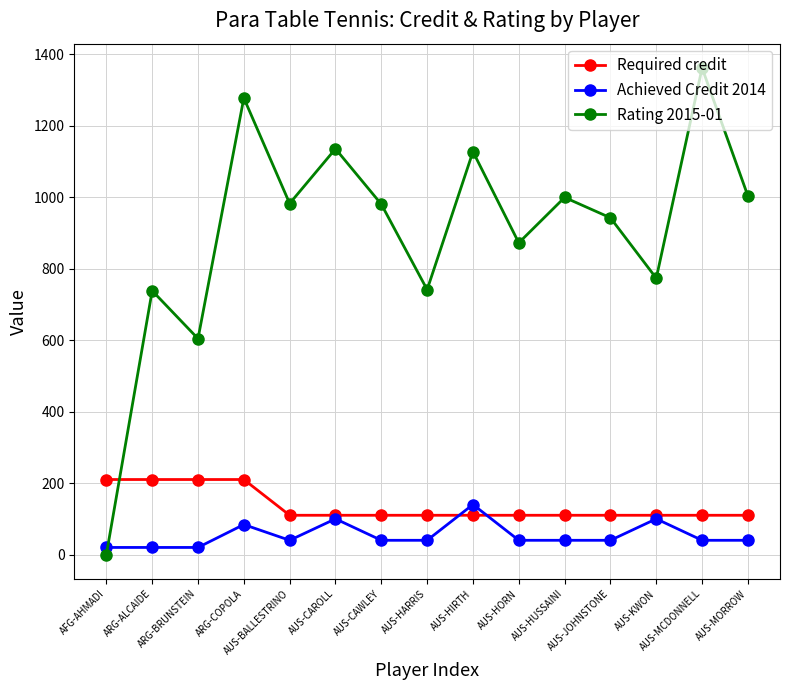

True or false: Required credit and Rating 2015-01 cross at least once.

True